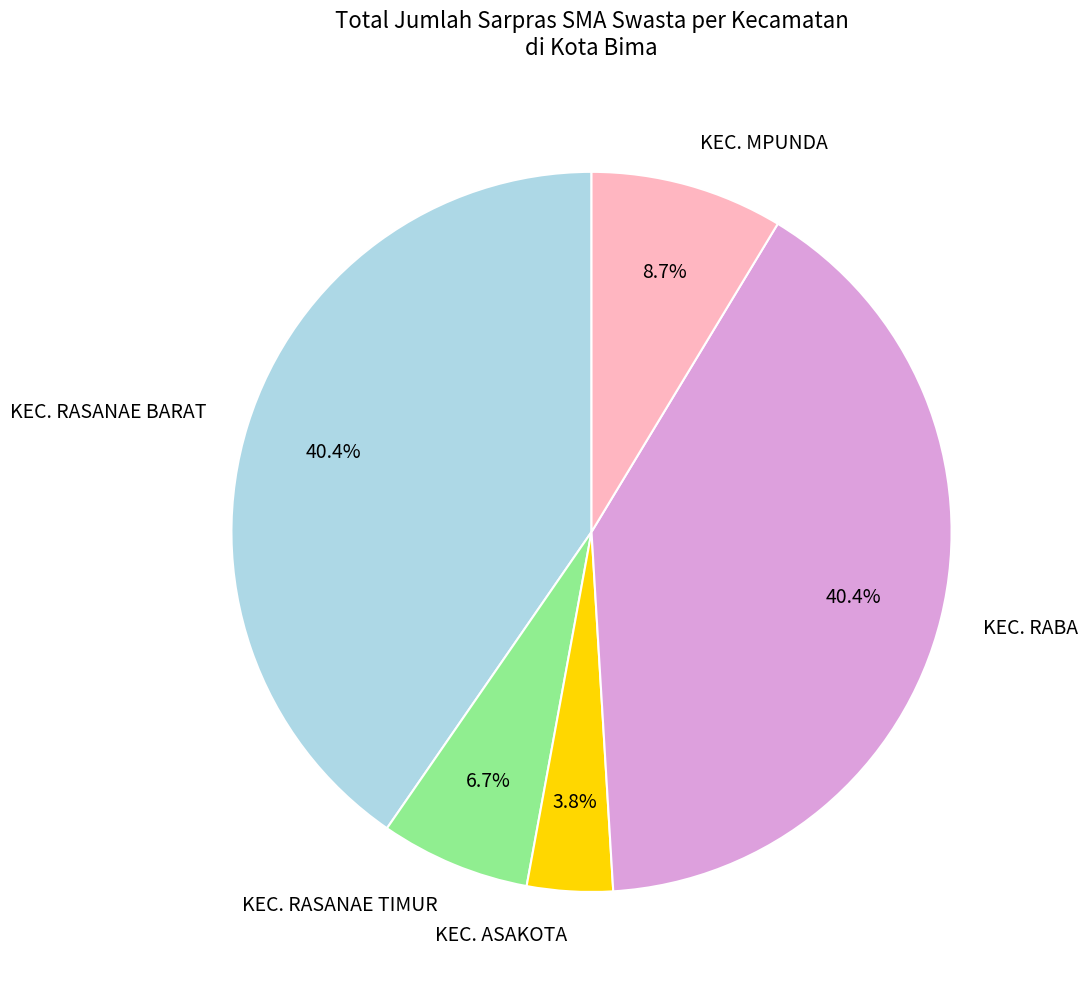

How many slices are in this pie chart?

5